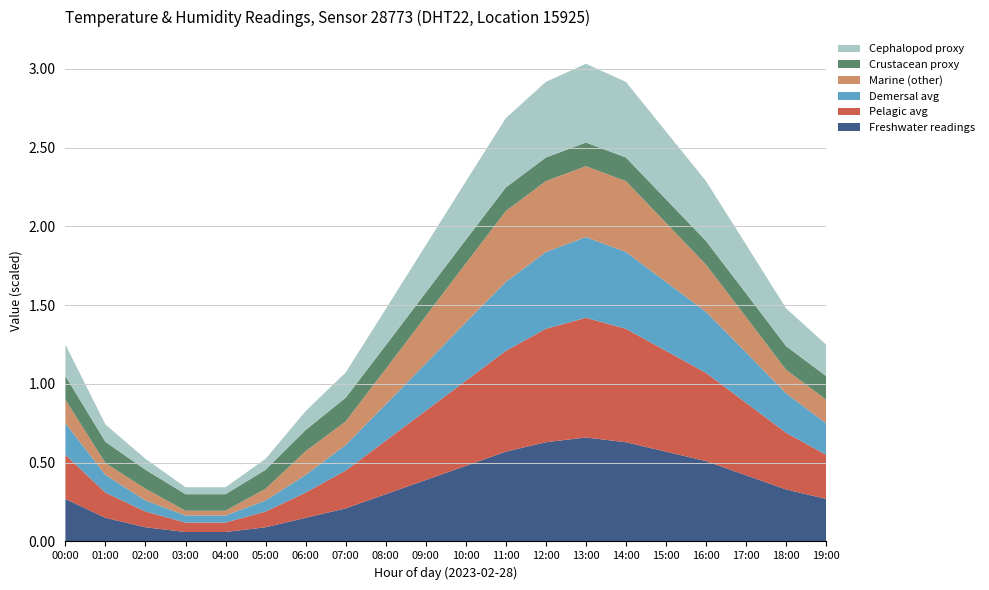

What is the total value across all series at 17:00?

1.9